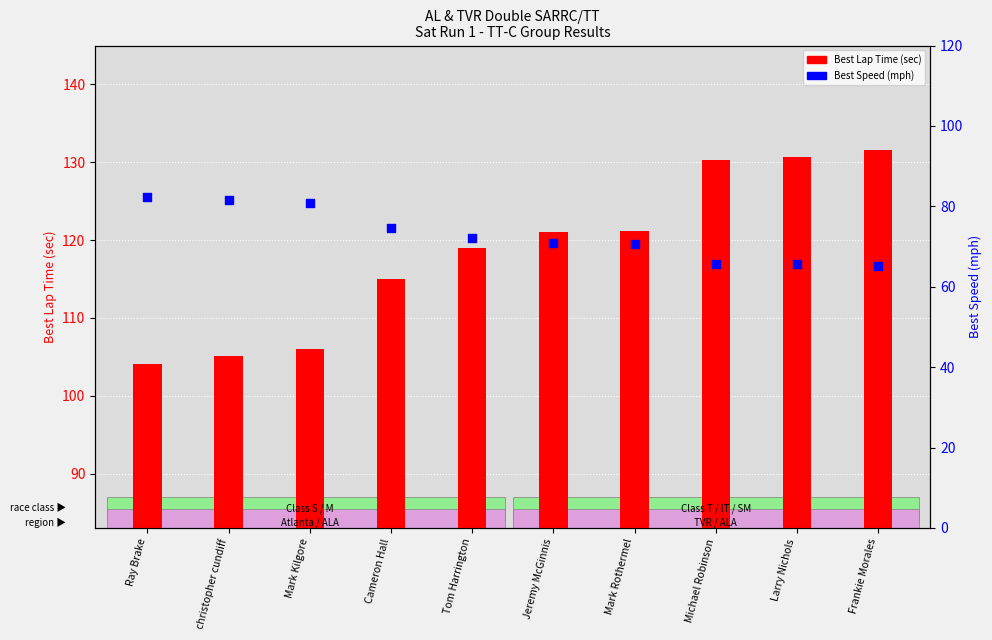

At which category is the sum across all series the highest?

Frankie Morales